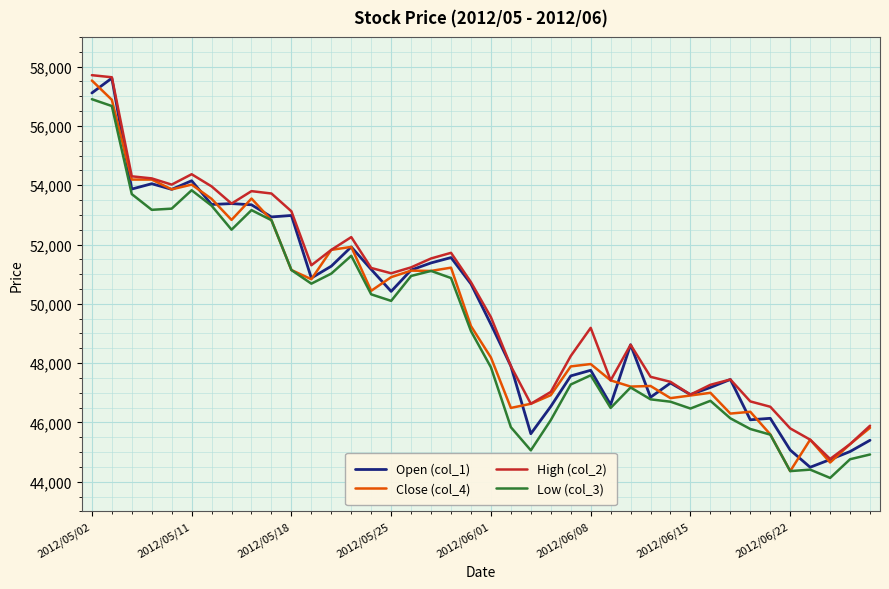

What is the greatest value displayed?

57710